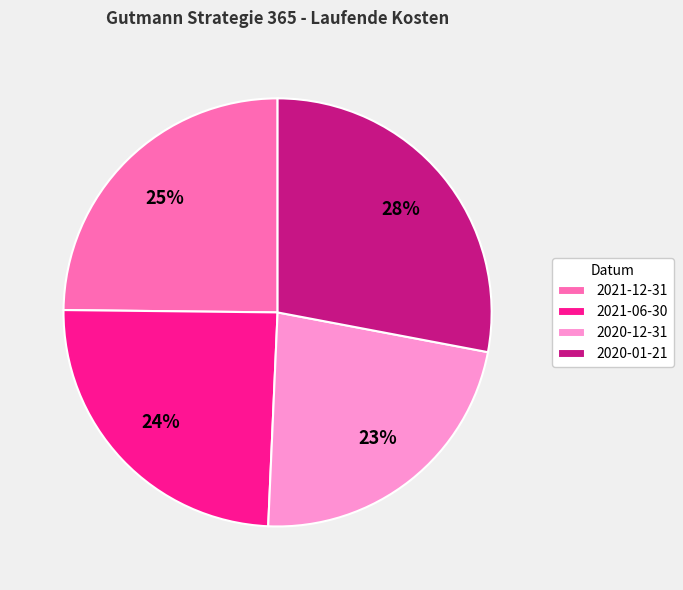

How many segments does this pie chart have?

4